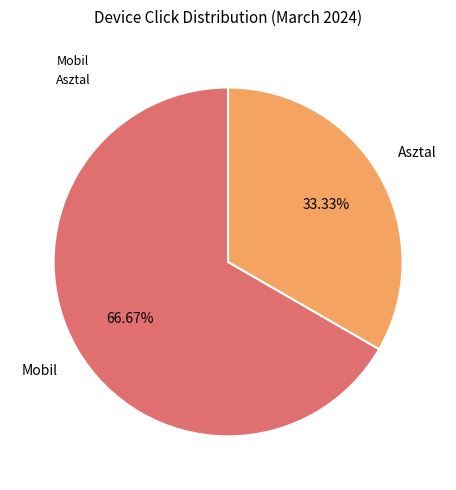

Count the number of slices in the pie.

2